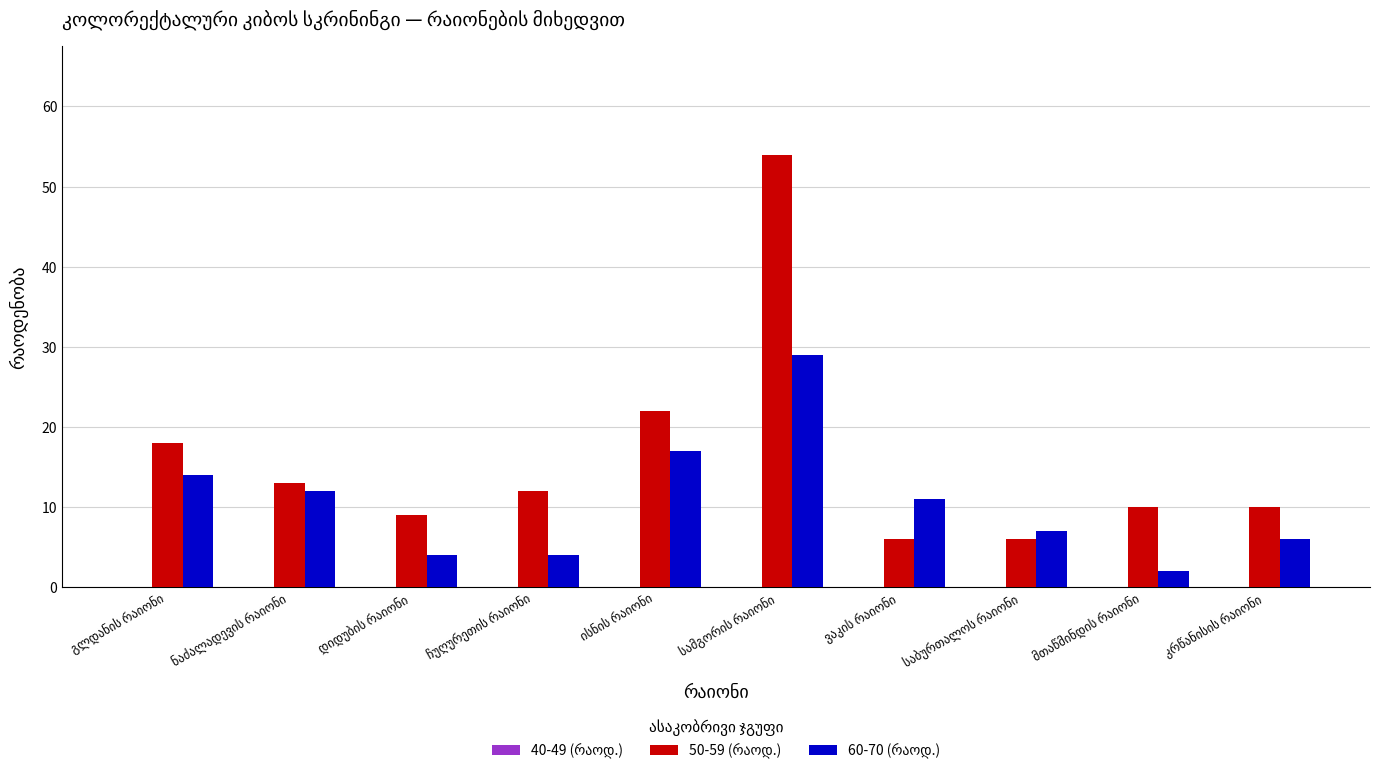

What is the maximum value shown in the chart?

54